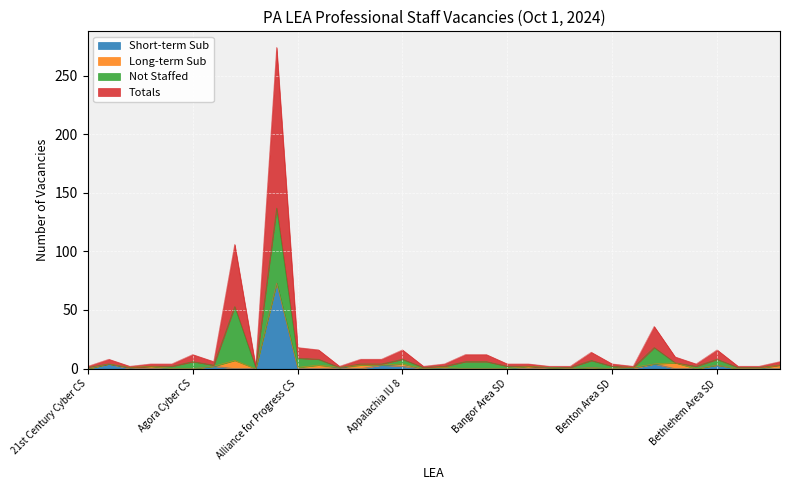

At which category is the sum across all series the highest?

Allentown City SD